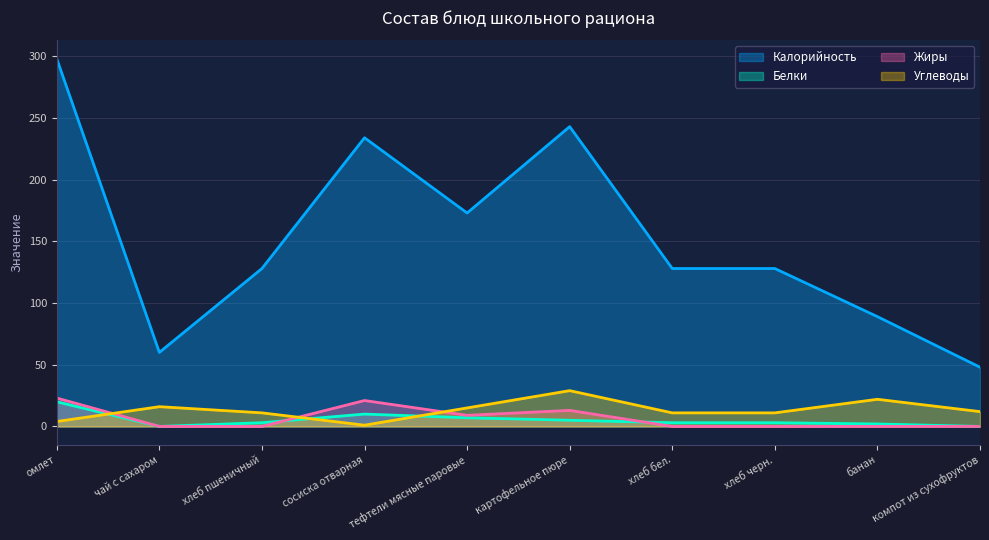

What is the highest value of the Белки series?

20